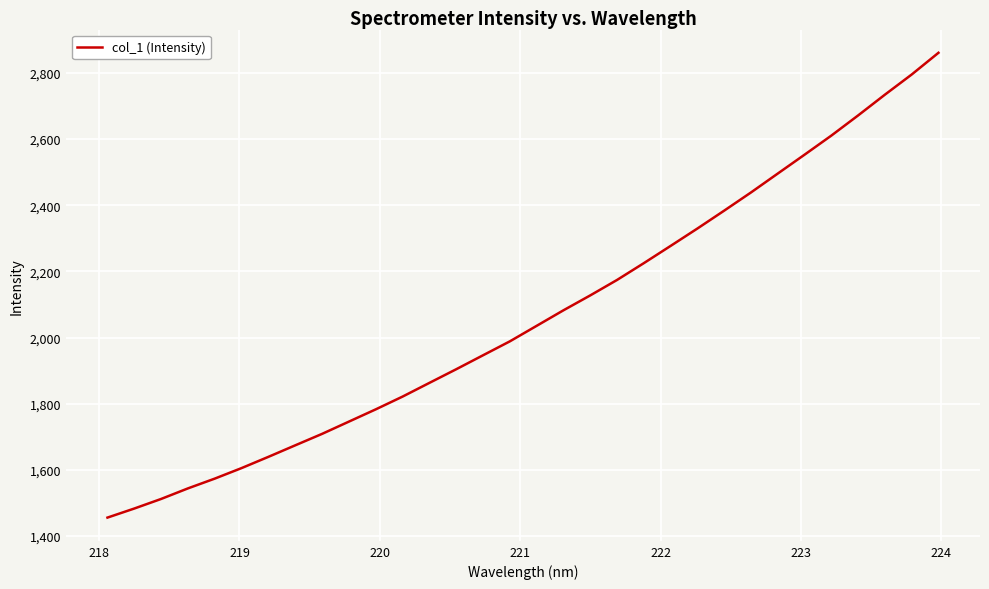

What is the maximum value shown in the chart?

2860.5